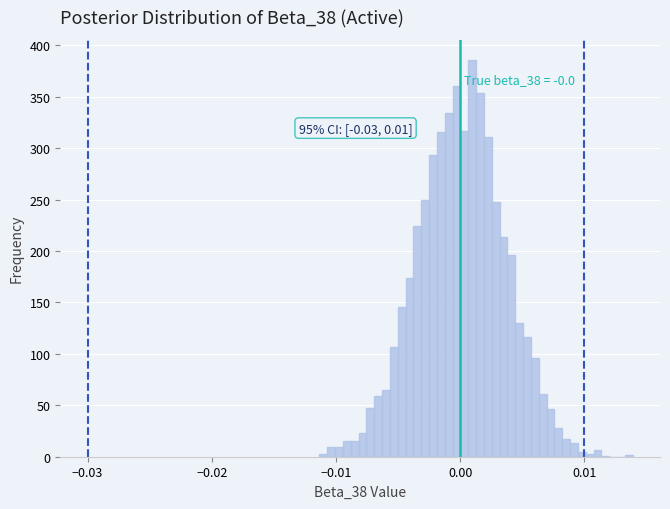

Around what value on the x-axis is the tallest bar? Give the approximate position of its centre, as read against the axis.

0.001